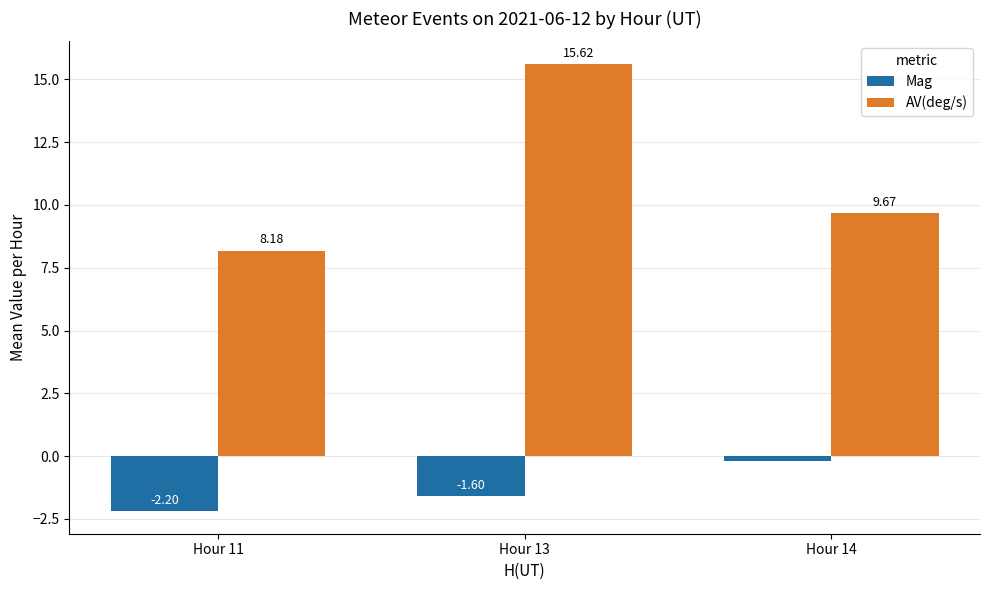

List the series in order of their overall mean, lowest first.

Mag, AV(deg/s)